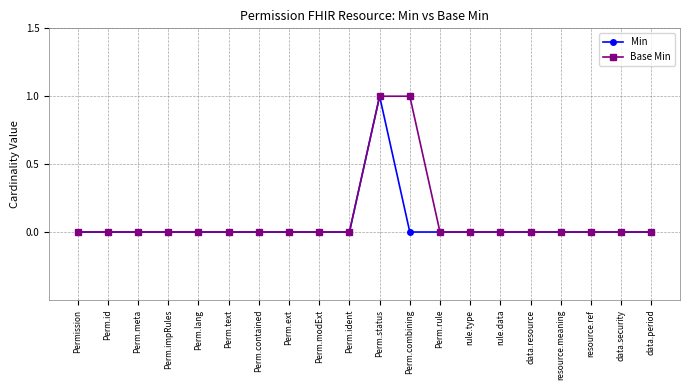

Does the chart display data point markers on the line(s)?

Yes